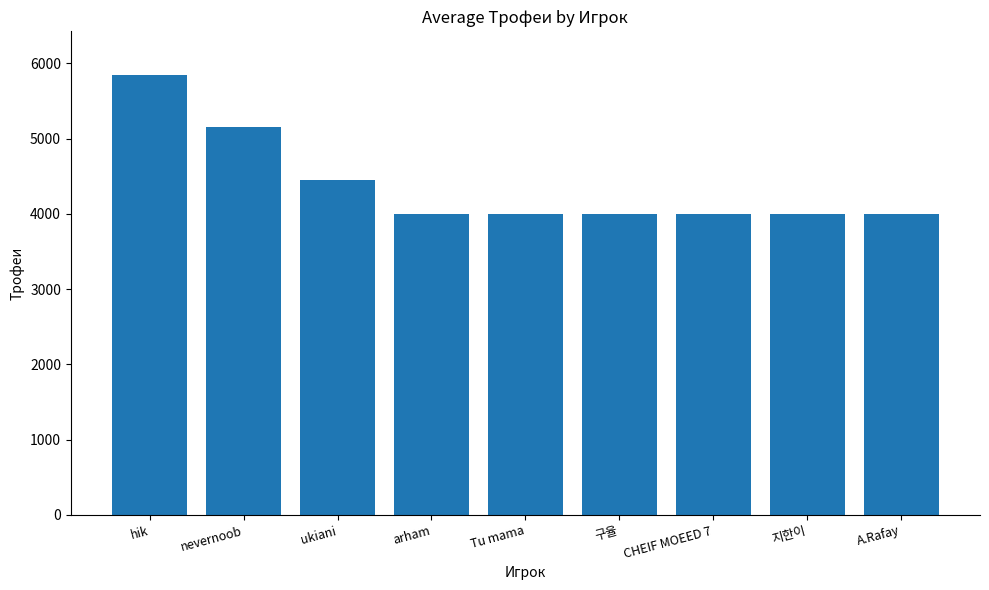

Are the bars grouped side by side (vs. stacked)?

No